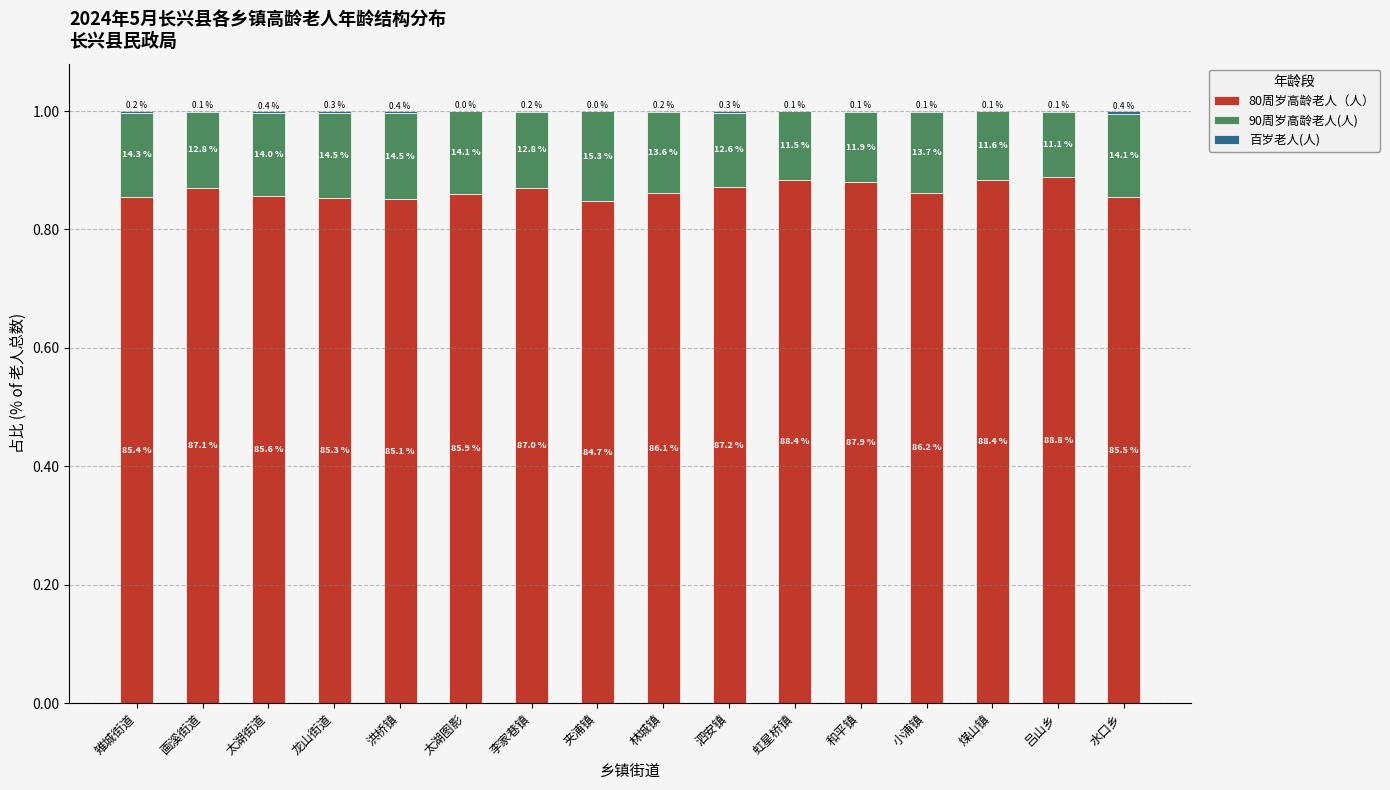

What position from the left is 林城镇?

9